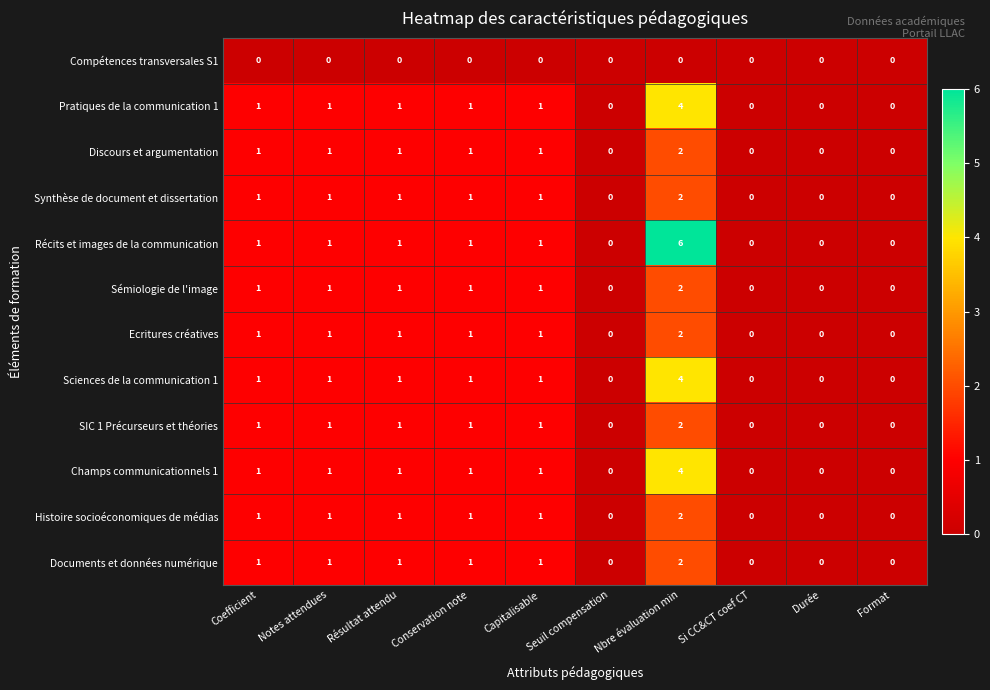

How many values in the Synthèse de document et dissertation series are below 1?

4